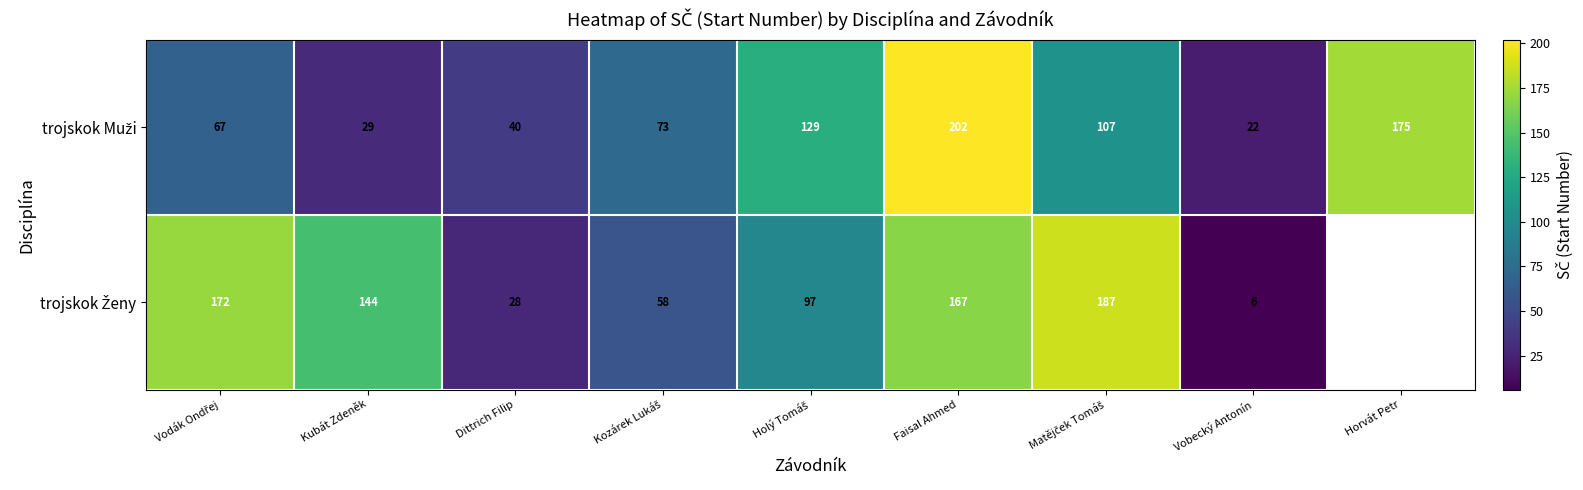

What is the total value across all series at Dittrich Filip?

68